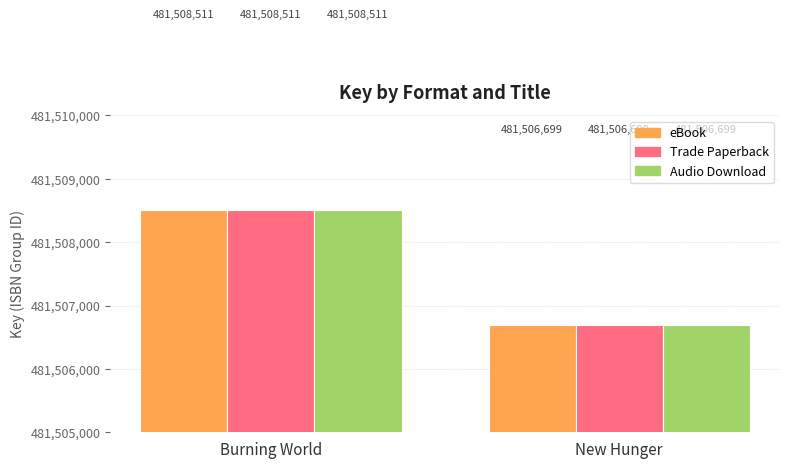

What is the sum of the eBook values at New Hunger and Burning World?

963015210